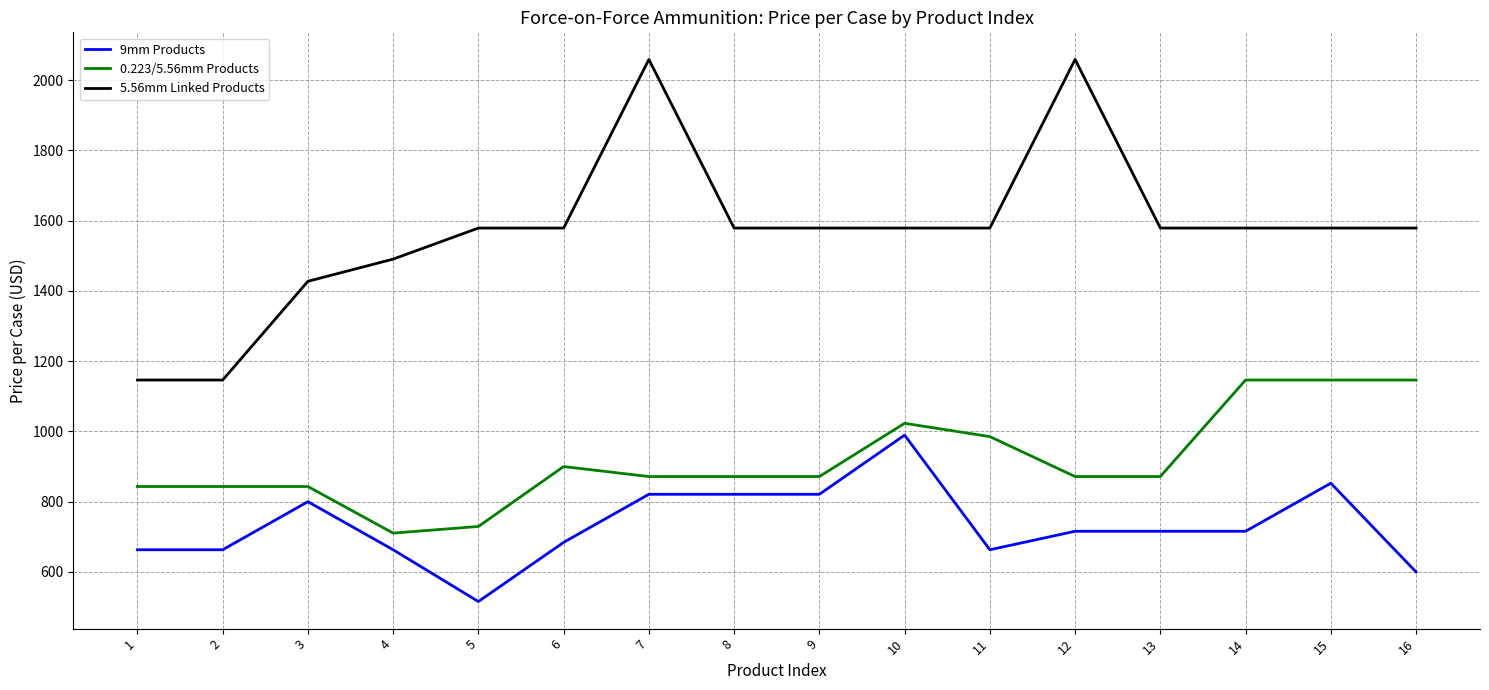

Read the 9mm Products value at 6.

684.2